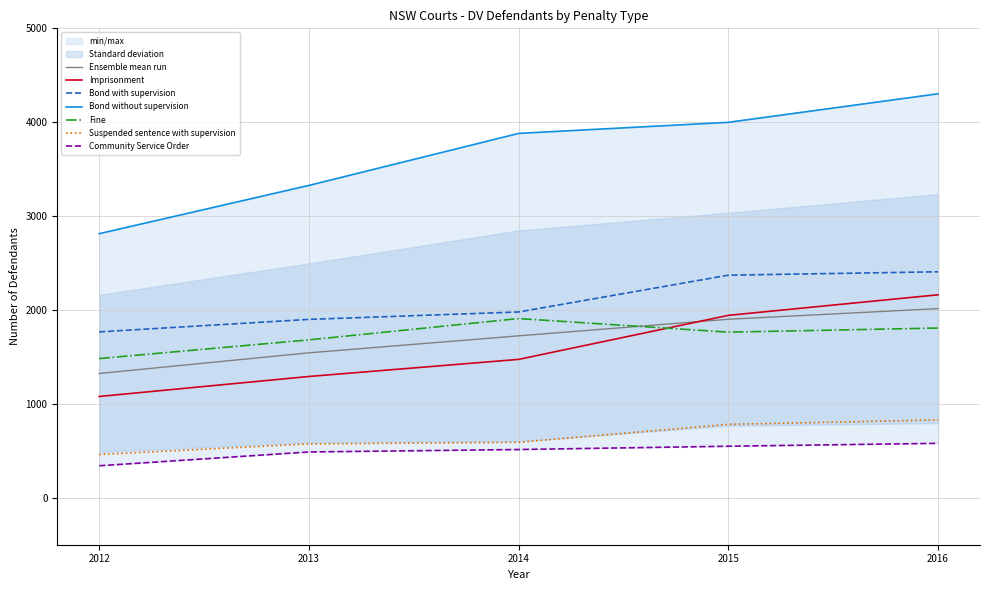

True or false: Imprisonment and Bond without supervision cross at least once.

False